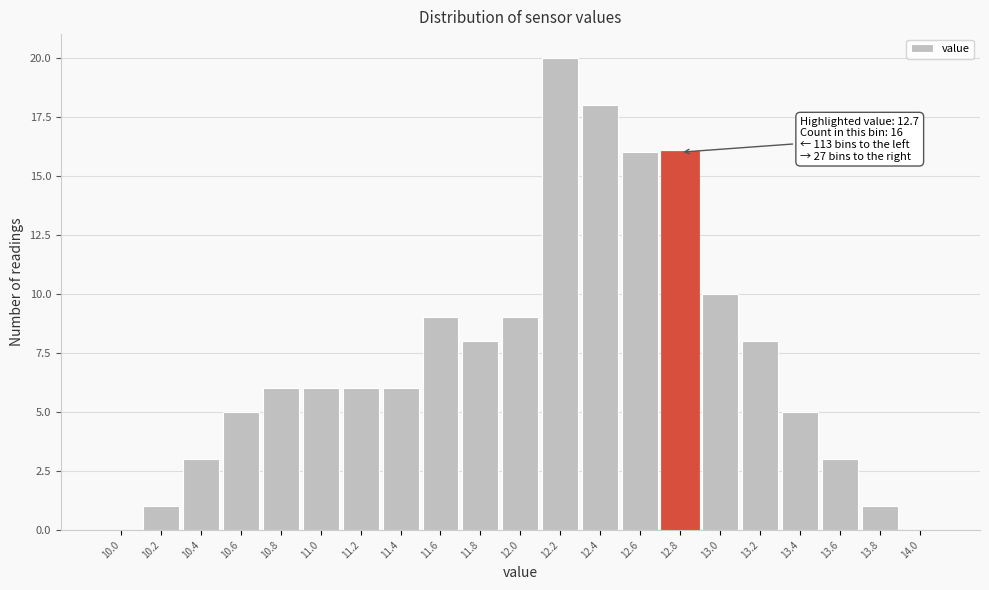

Which range on the x-axis has the tallest bar?

12.1 to 12.3